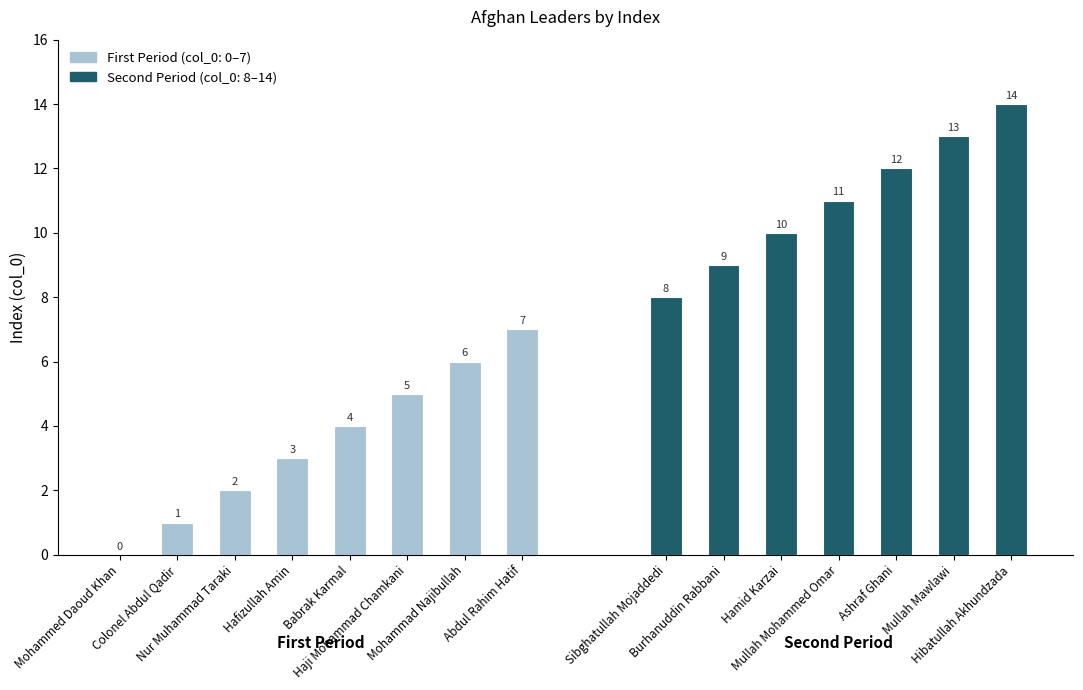

Count the number of categories in the chart.

15